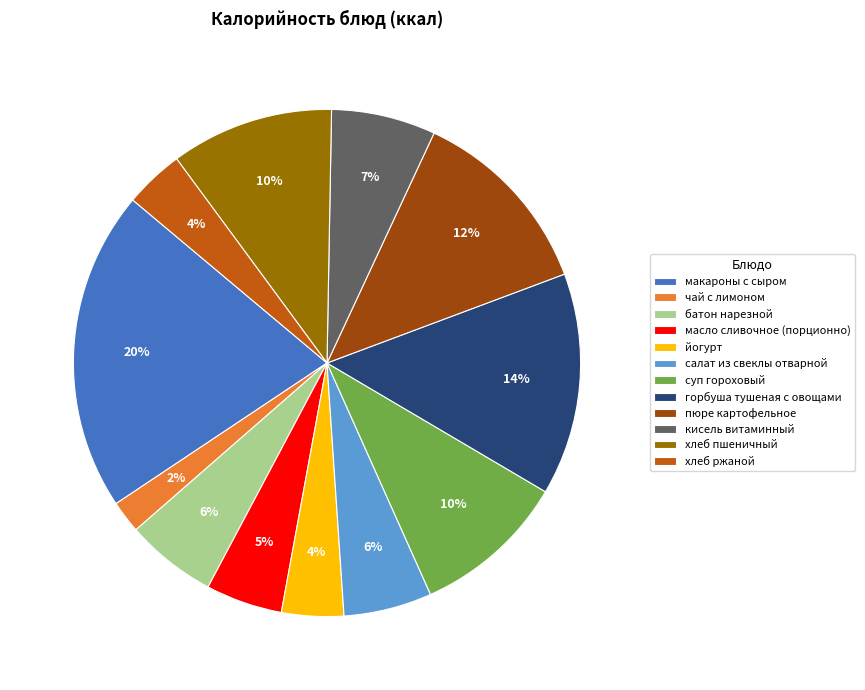

What percentage is the чай с лимоном slice, to the nearest percent?

2%